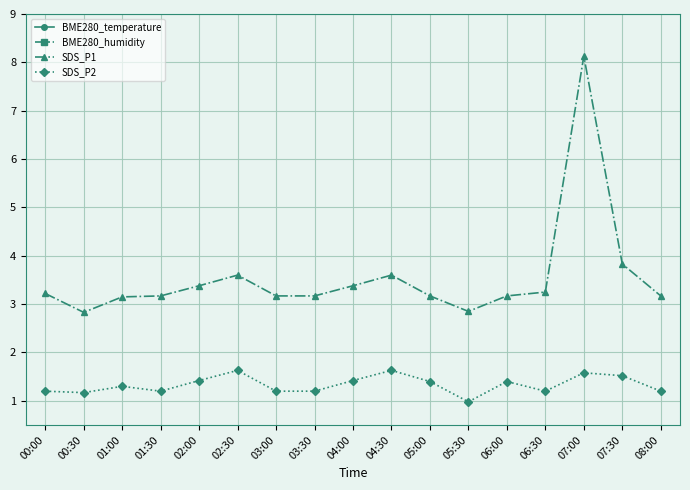

What is the sum of all SDS_P1 values?

60.2